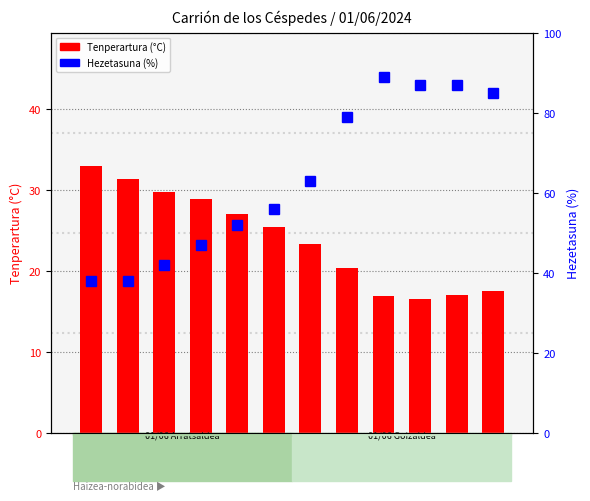

What is the total value across all series at 13:00?

75.9